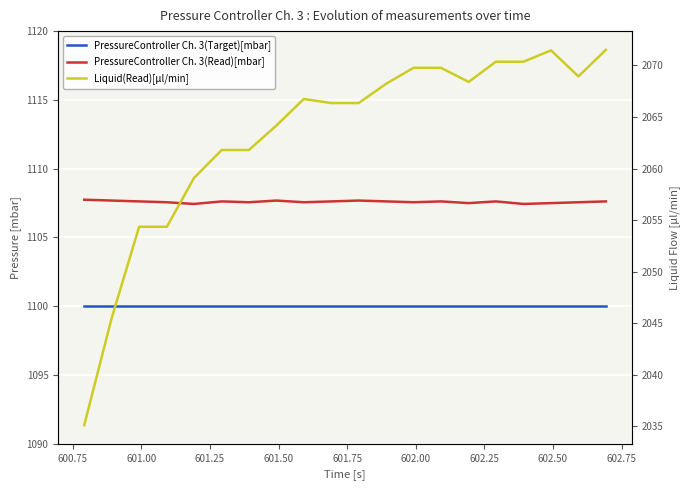

How many PressureController Ch. 3(Read)[mbar] values are between 1107 and 1108?

20